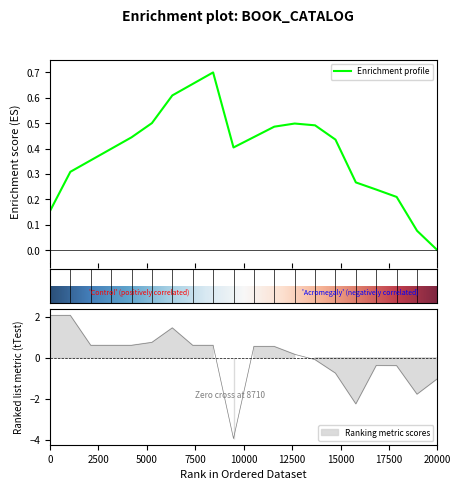

Is it true that the value at 13 is 0.2?

True